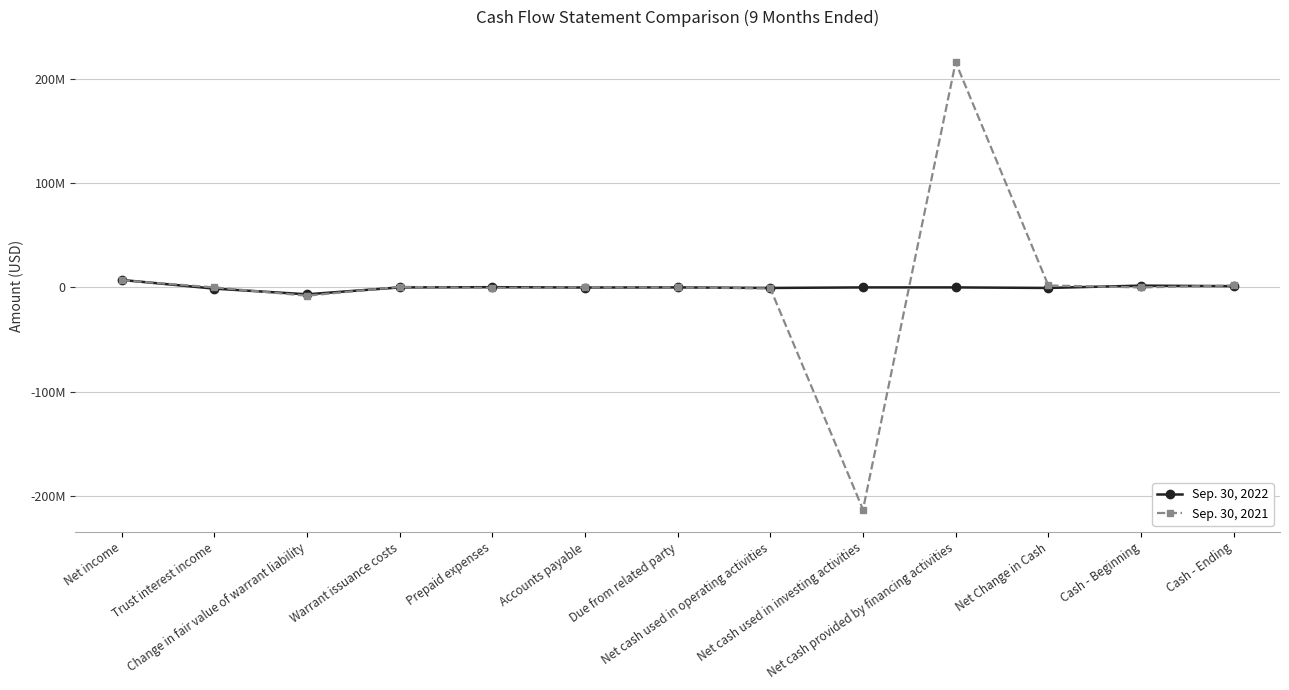

Is it true that Sep. 30, 2022 equals -10249809 at Change in fair value of warrant liability?

False